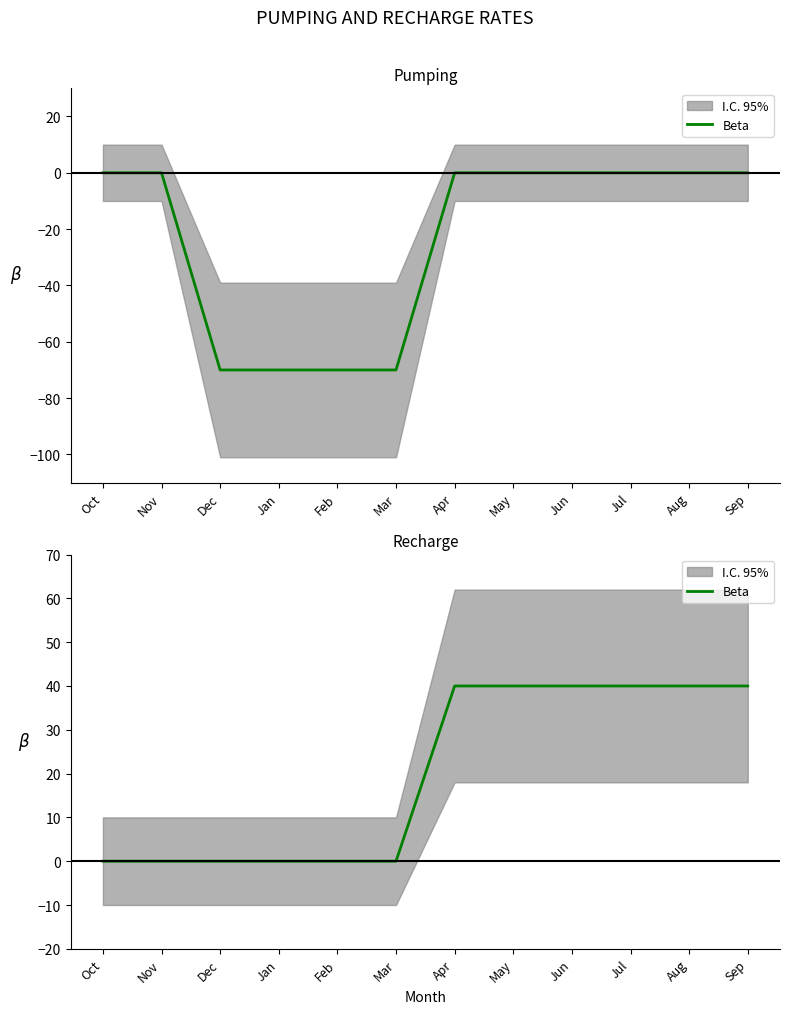

What is the approximate value at Jun, to the nearest 10?

40